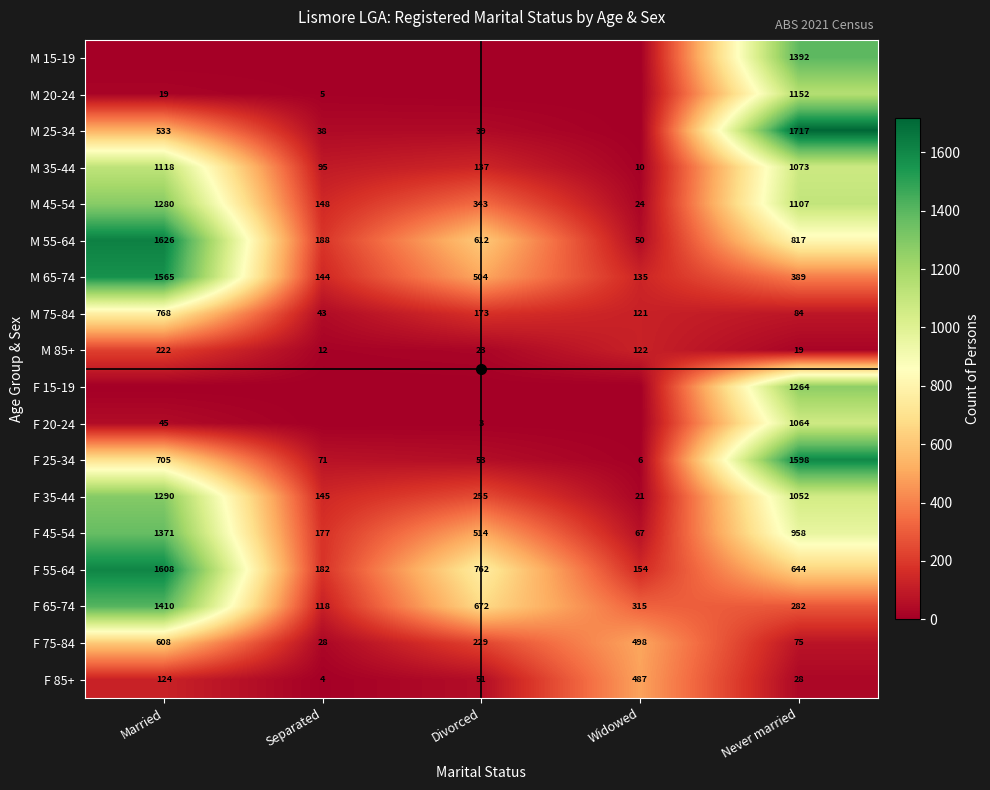

What is the difference between the M 85+ values at Separated and Married?

210